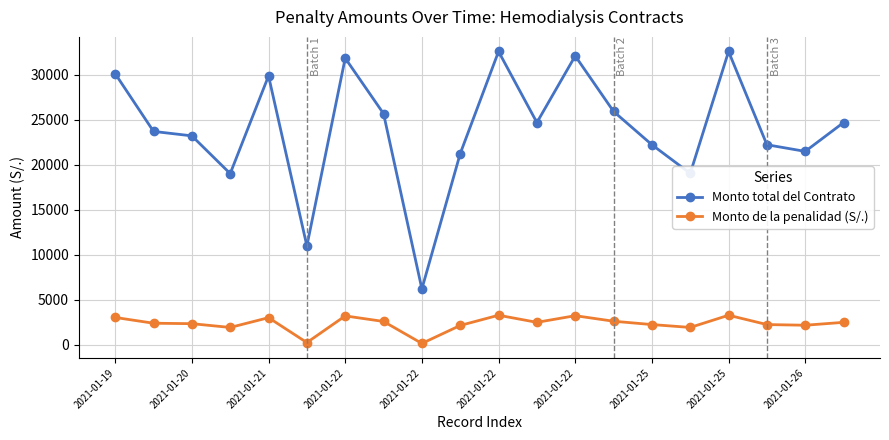

What is the value of the Monto de la penalidad (S/.) point at the 4th from the left?

1901.9